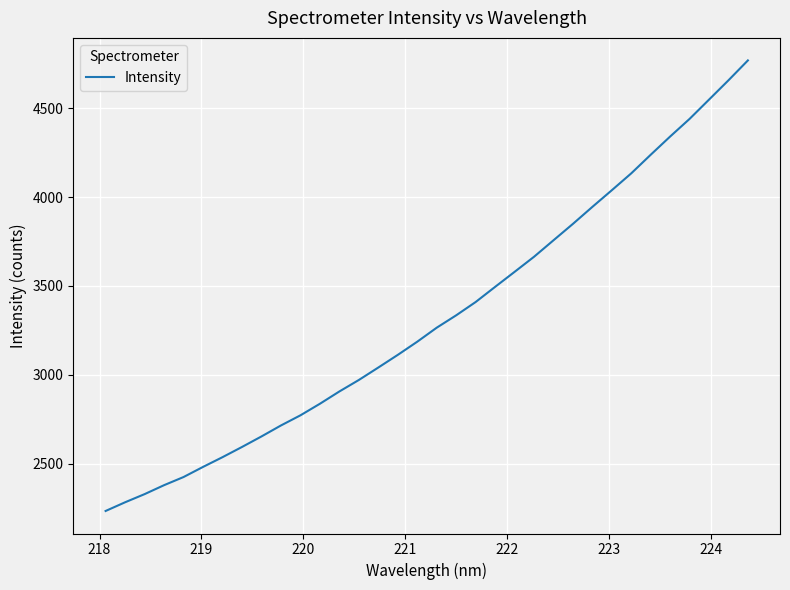

What is the maximum value shown in the chart?

4768.5